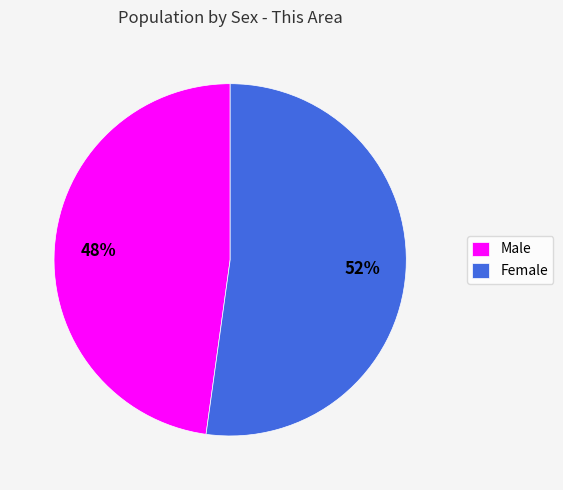

Which category has the biggest portion of the pie?

Female